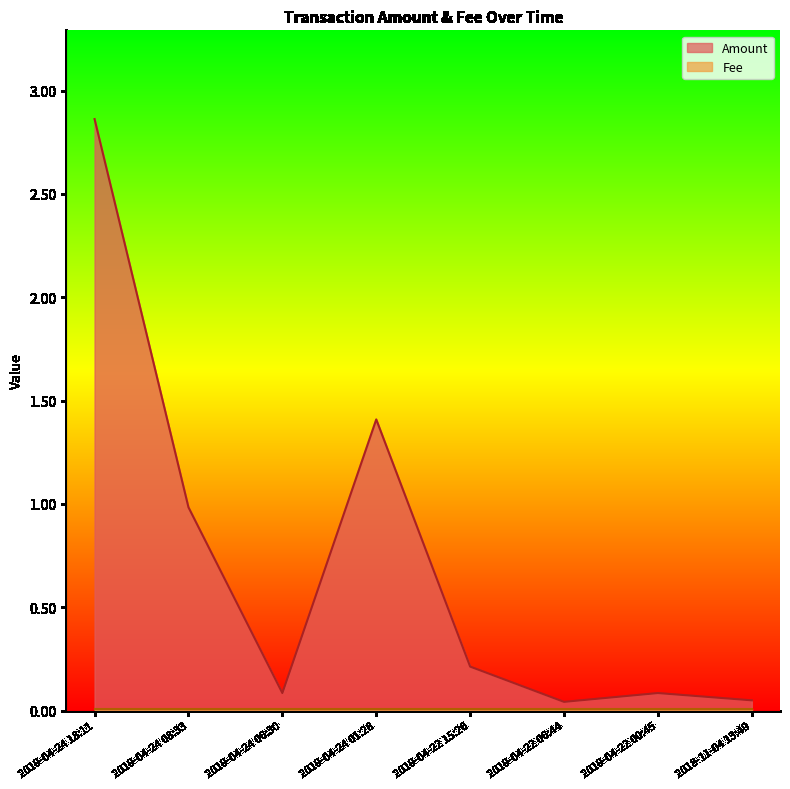

How many points are higher than both their immediate neighbors (excluding endpoints)?

2